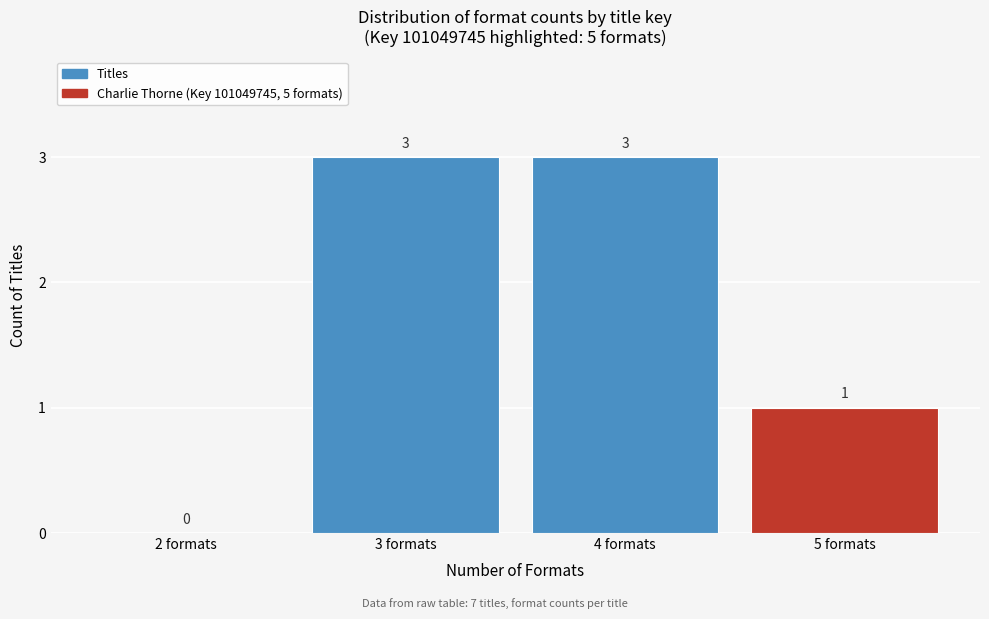

Reading left to right, extract all data points from this chart.

2 formats=0	3 formats=3	4 formats=3	5 formats=1